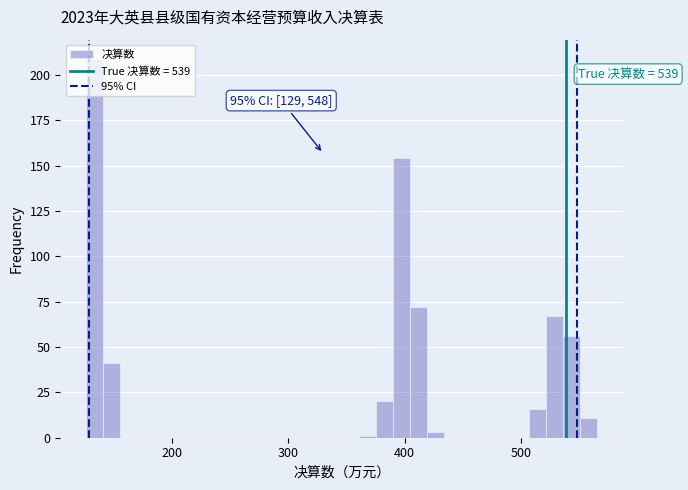

Read against the x-axis, roughly where is the centre of the tallest bar?

130